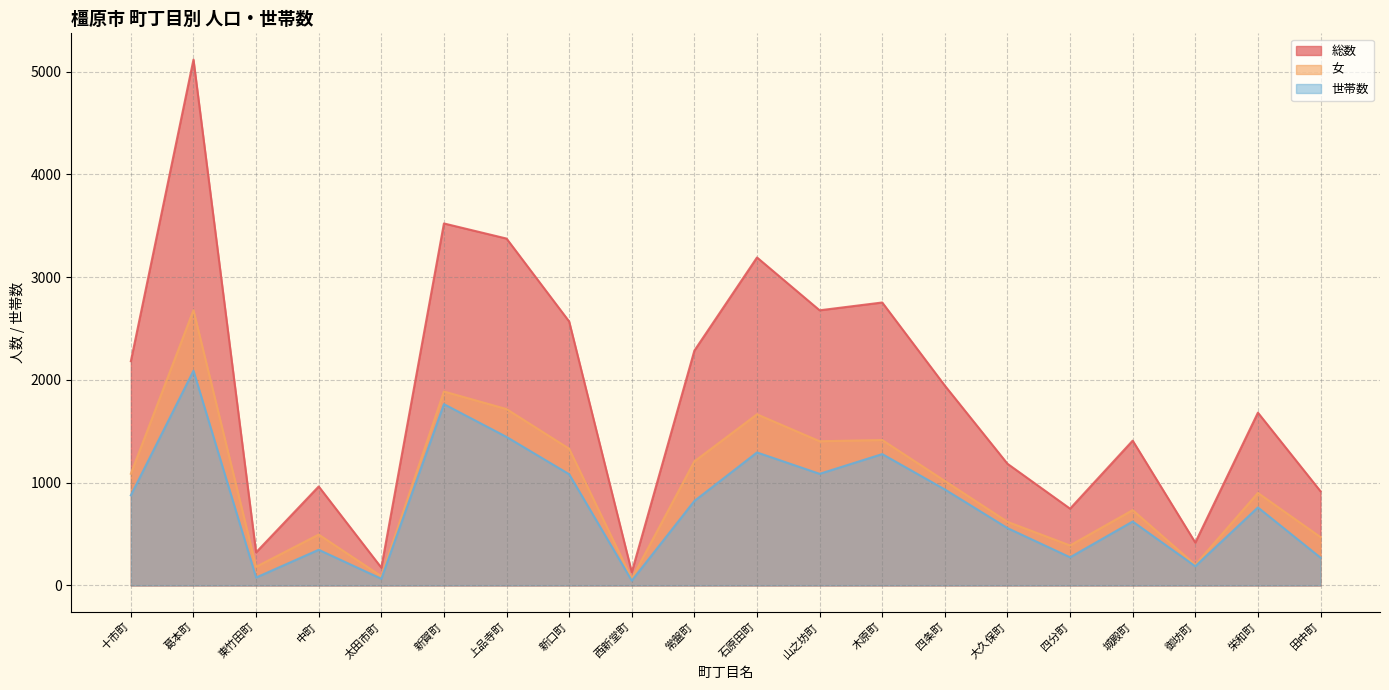

What is the label of the 5th point from the left?

太田市町